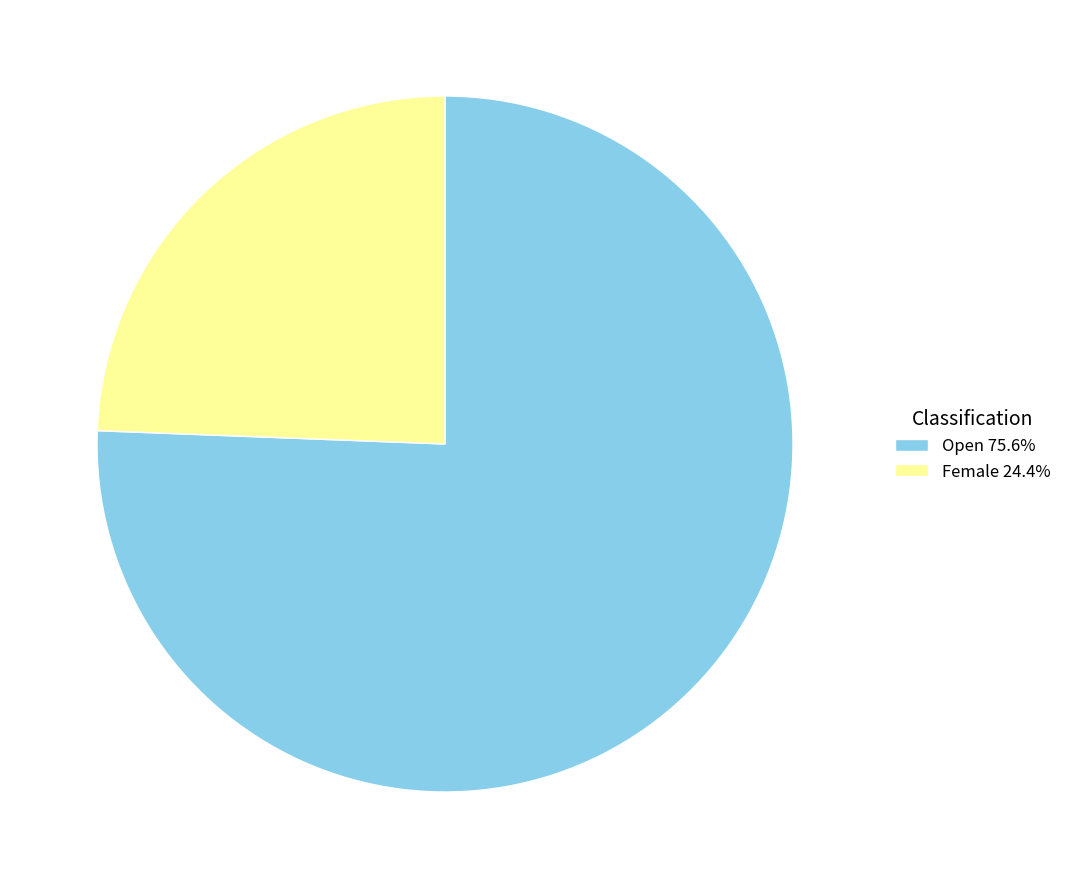

What is the ratio of the value at Open 75.6% to the value at Female 24.4%?

3.1